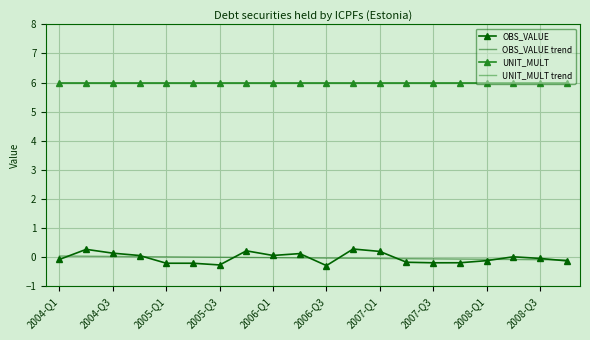

True or false: UNIT_MULT and OBS_VALUE trend intersect in this chart.

False